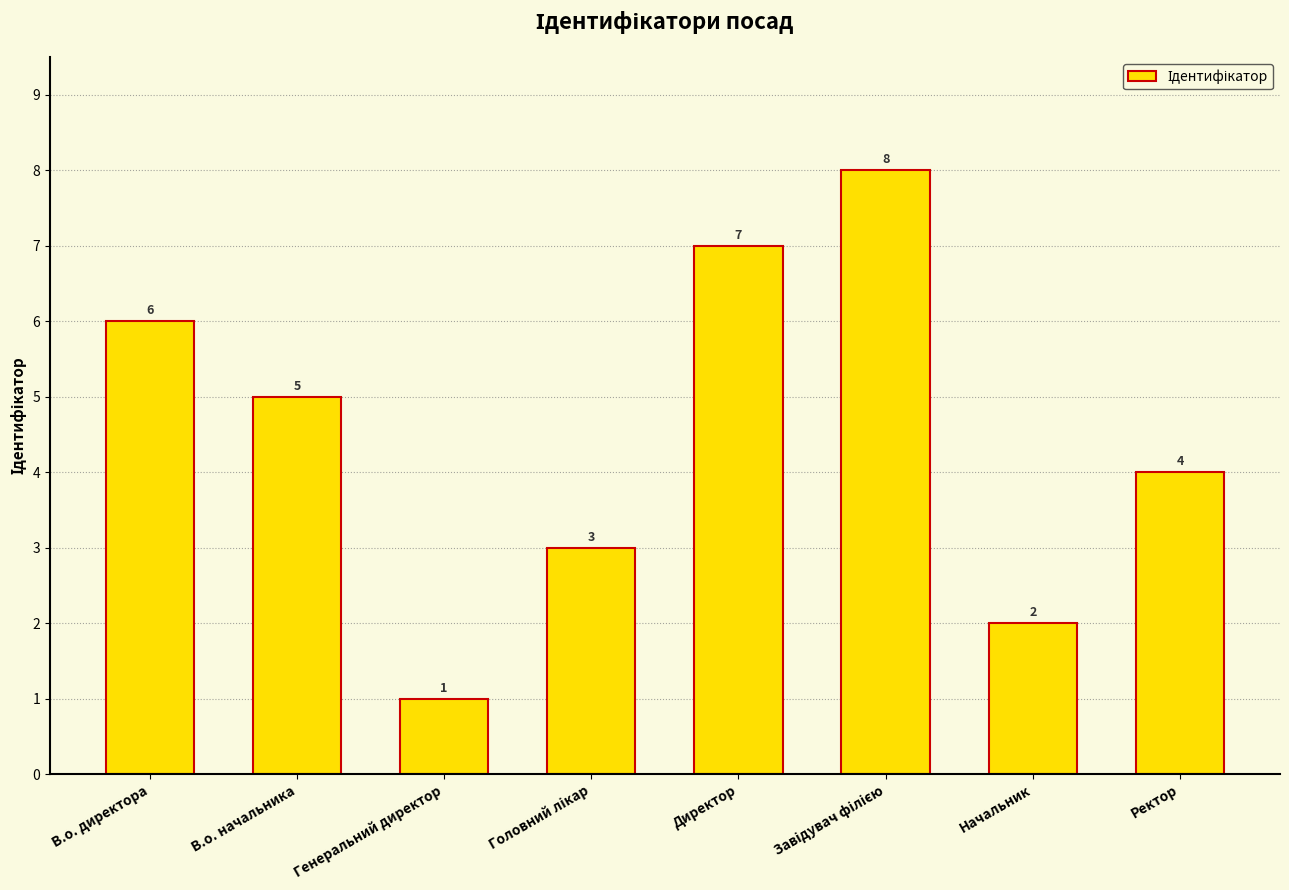

Which label corresponds to the smallest value in the chart?

Генеральний директор